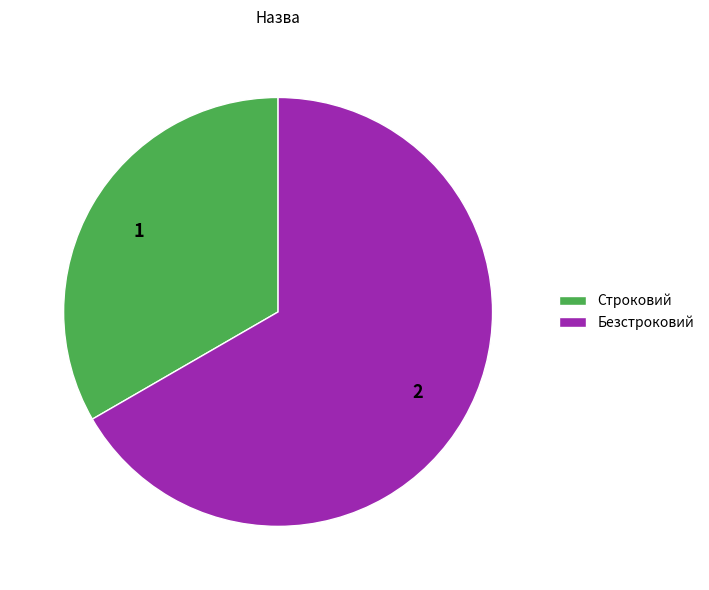

Which slice is the largest?

Безстроковий